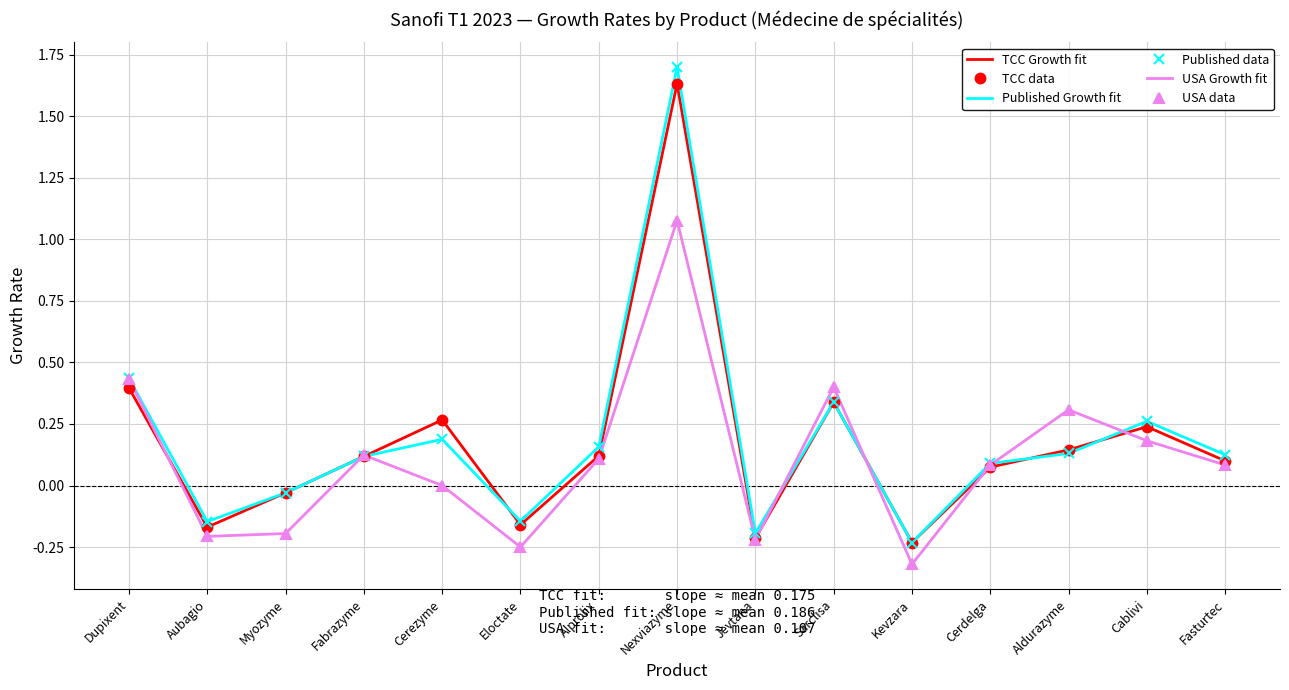

True or false: TCC Growth fit has more than 2 interior local peaks.

True